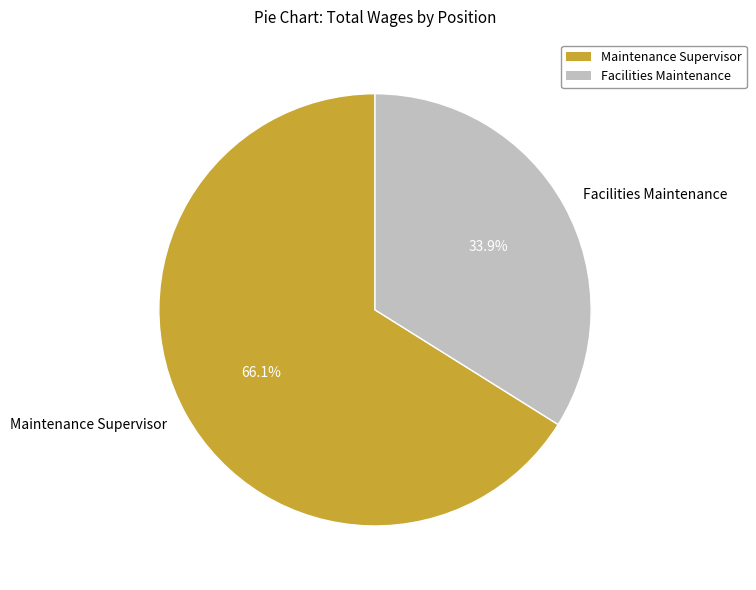

Approximately how many times larger is the value at Maintenance Supervisor compared to Facilities Maintenance?

1.9